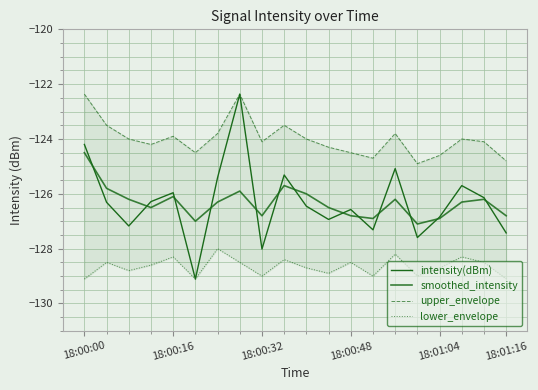

Count the number of categories in the chart.

20